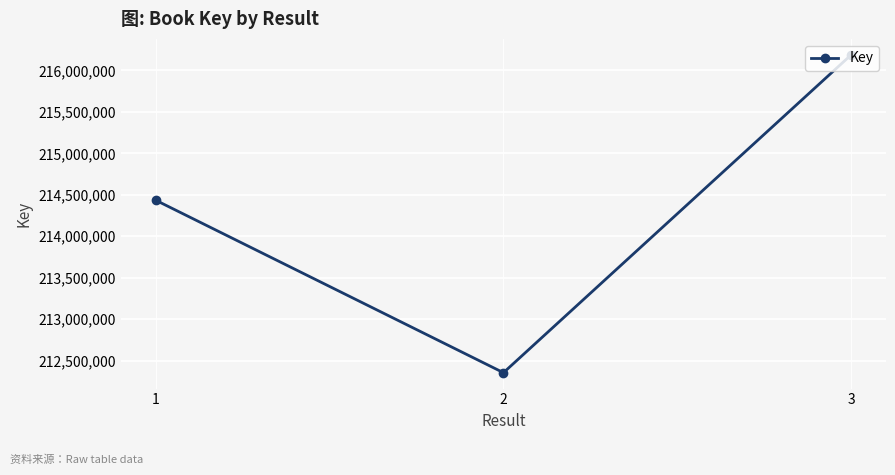

Which category has the highest value across all series?

3